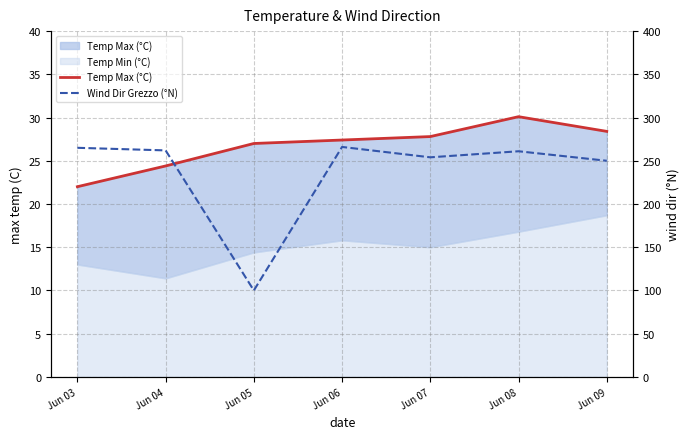

Is the value of Temp Max (°C) at Jun 04 greater than the value of Wind Dir Grezzo (°N) at Jun 04?

No